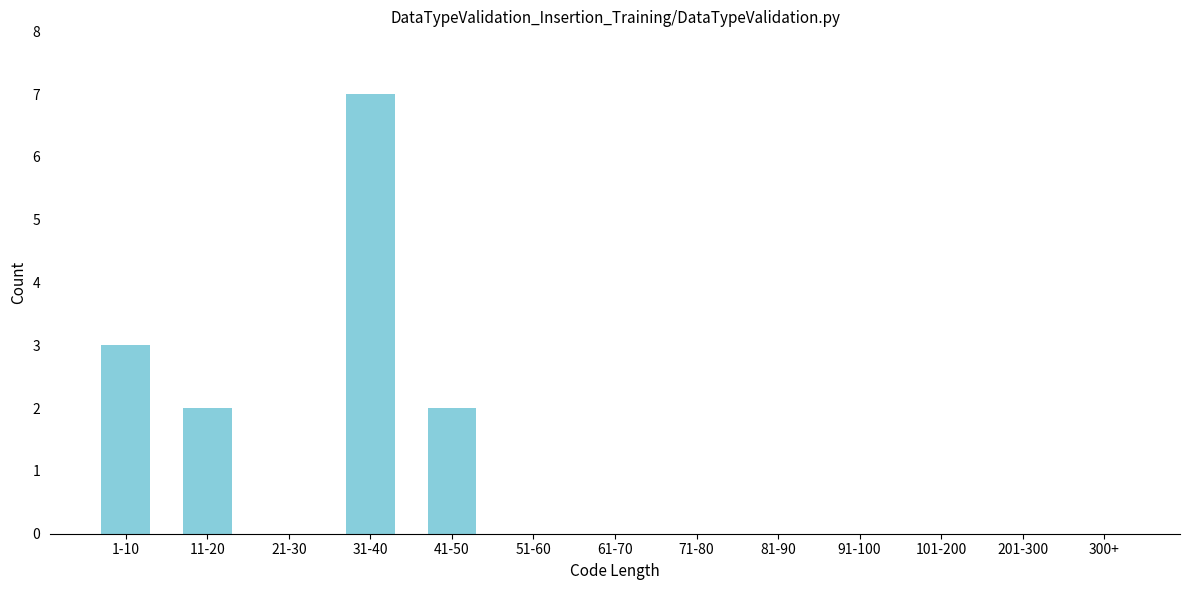

Reading left to right, extract all data points from this chart.

1-10=3	11-20=2	21-30=0	31-40=7	41-50=2	51-60=0	61-70=0	71-80=0	81-90=0	91-100=0	101-200=0	201-300=0	300+=0